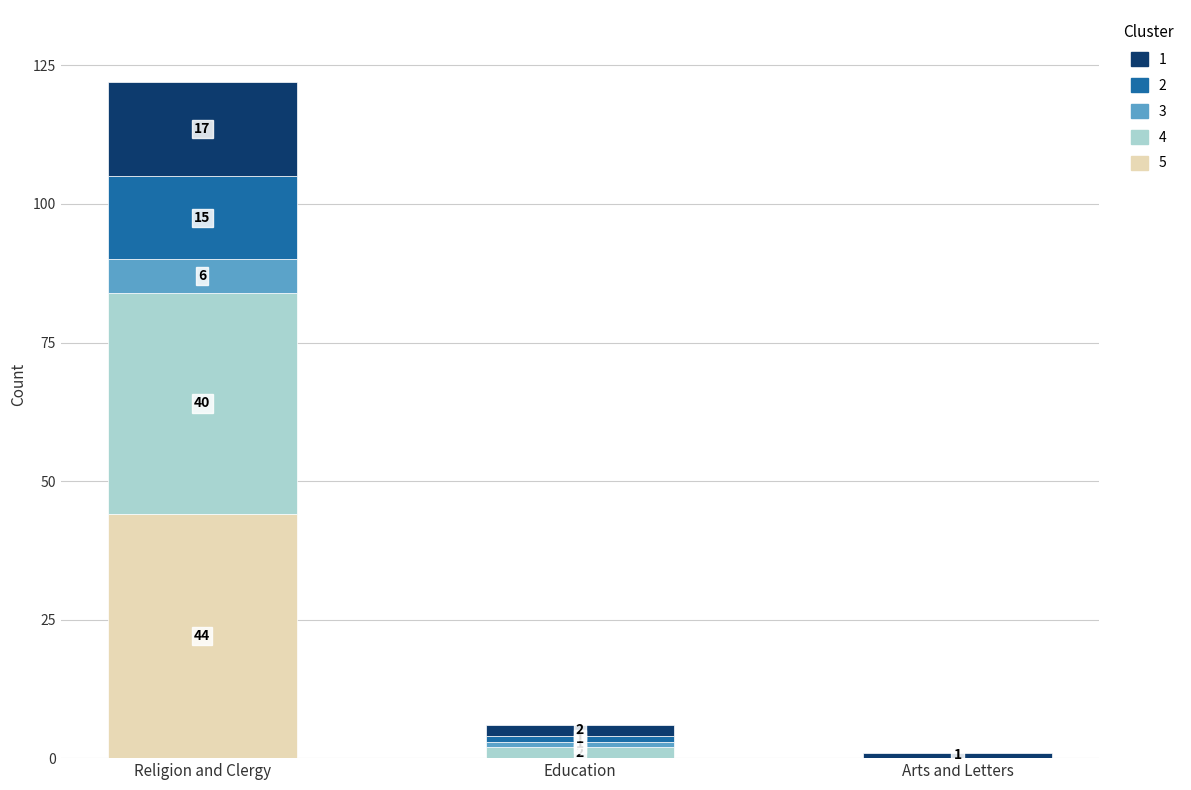

At which category is the sum across all series the highest?

Religion and Clergy